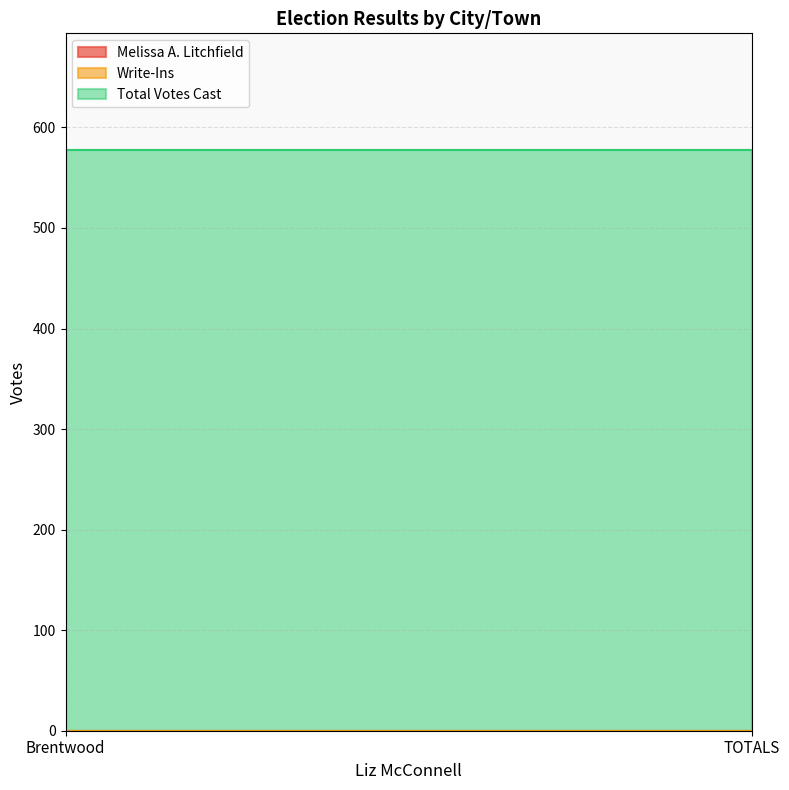

Is the value of Write-Ins at TOTALS greater than the value of Total Votes Cast at TOTALS?

No